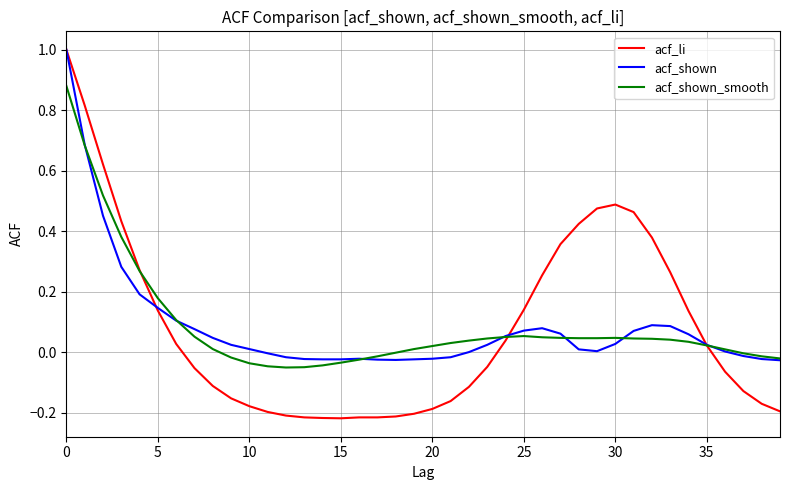

Which series has the largest range (max minus min)?

acf_li